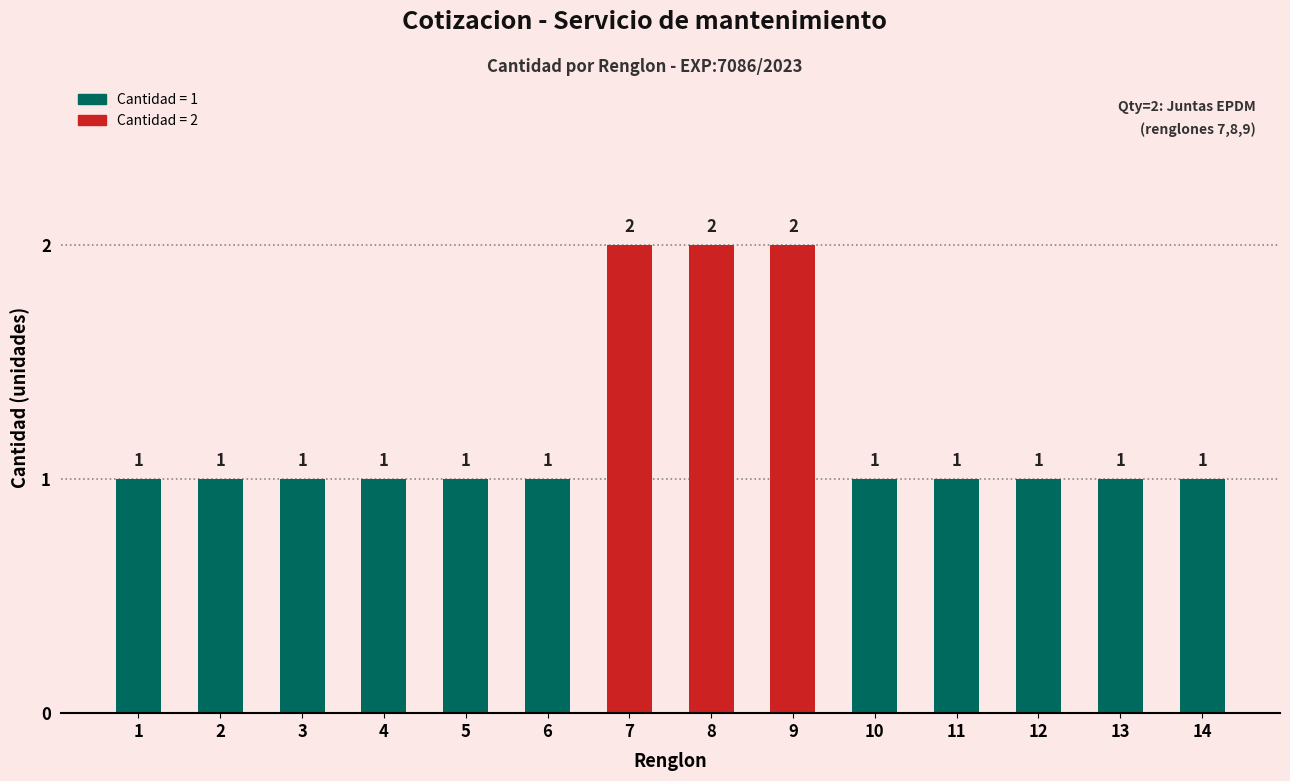

Which has a higher value, 7 or 13?

7